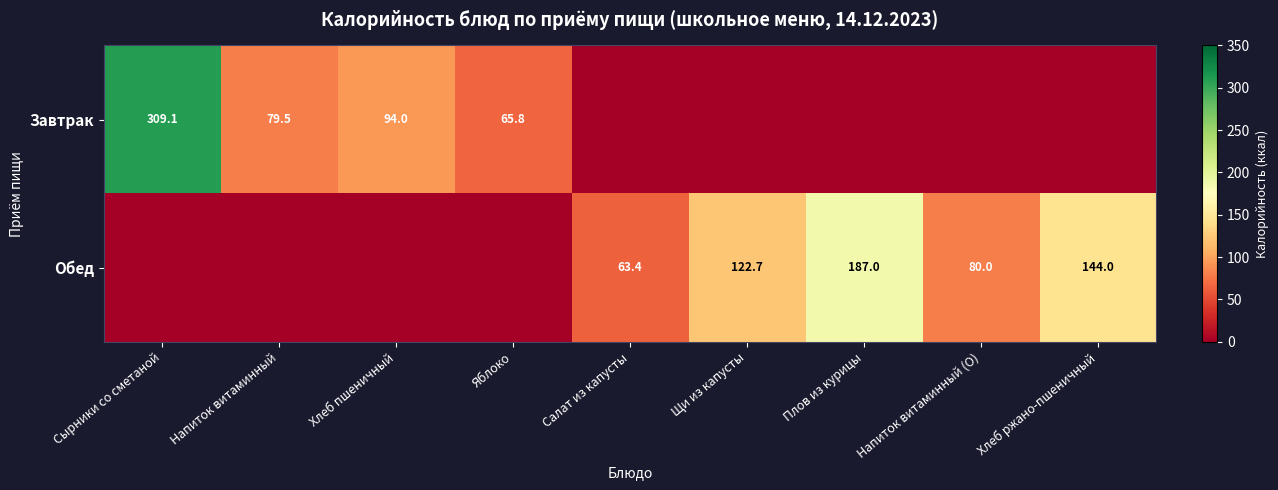

The Обед series shows 118.6 at Напиток витаминный (О). True or false?

False